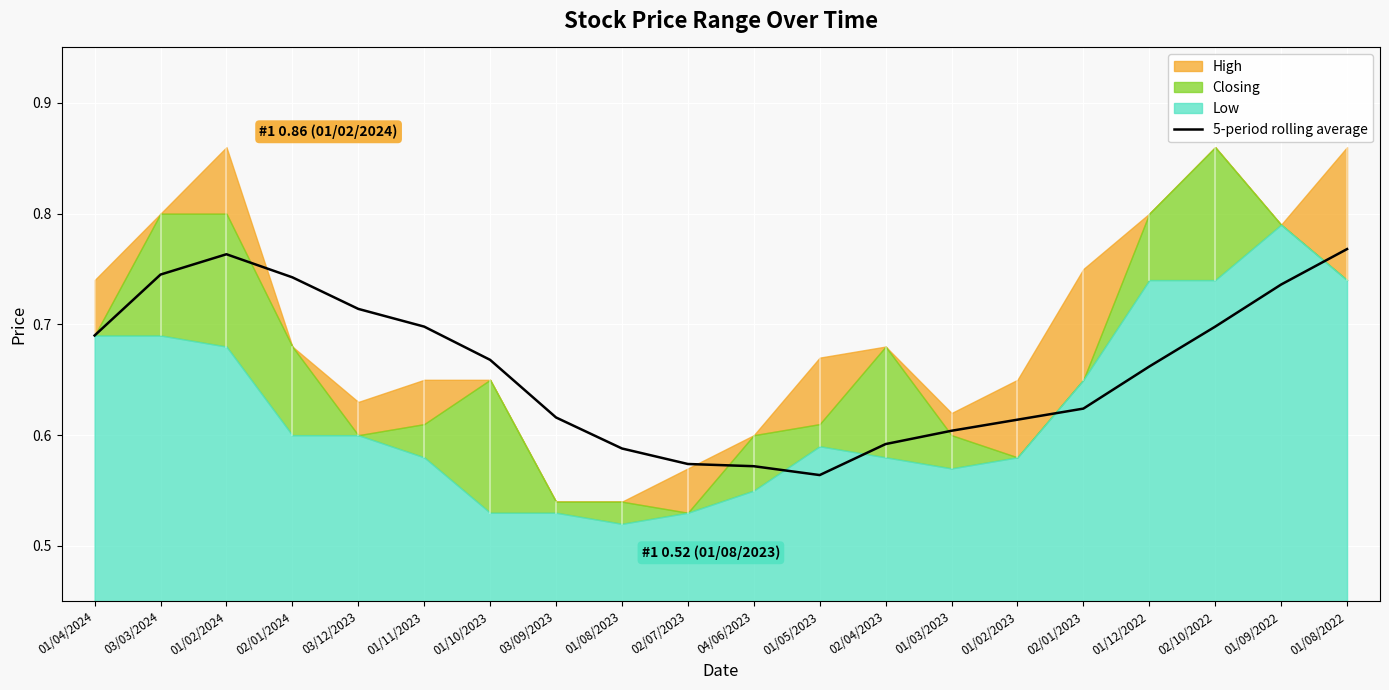

Which has a higher value, 01/03/2023 or 01/04/2024?

01/04/2024